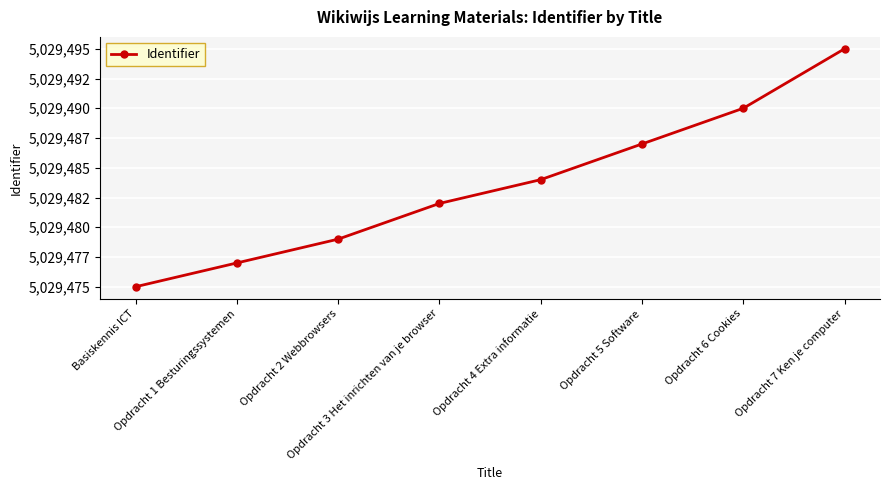

Which category has the highest value across all series?

Opdracht 7 Ken je computer